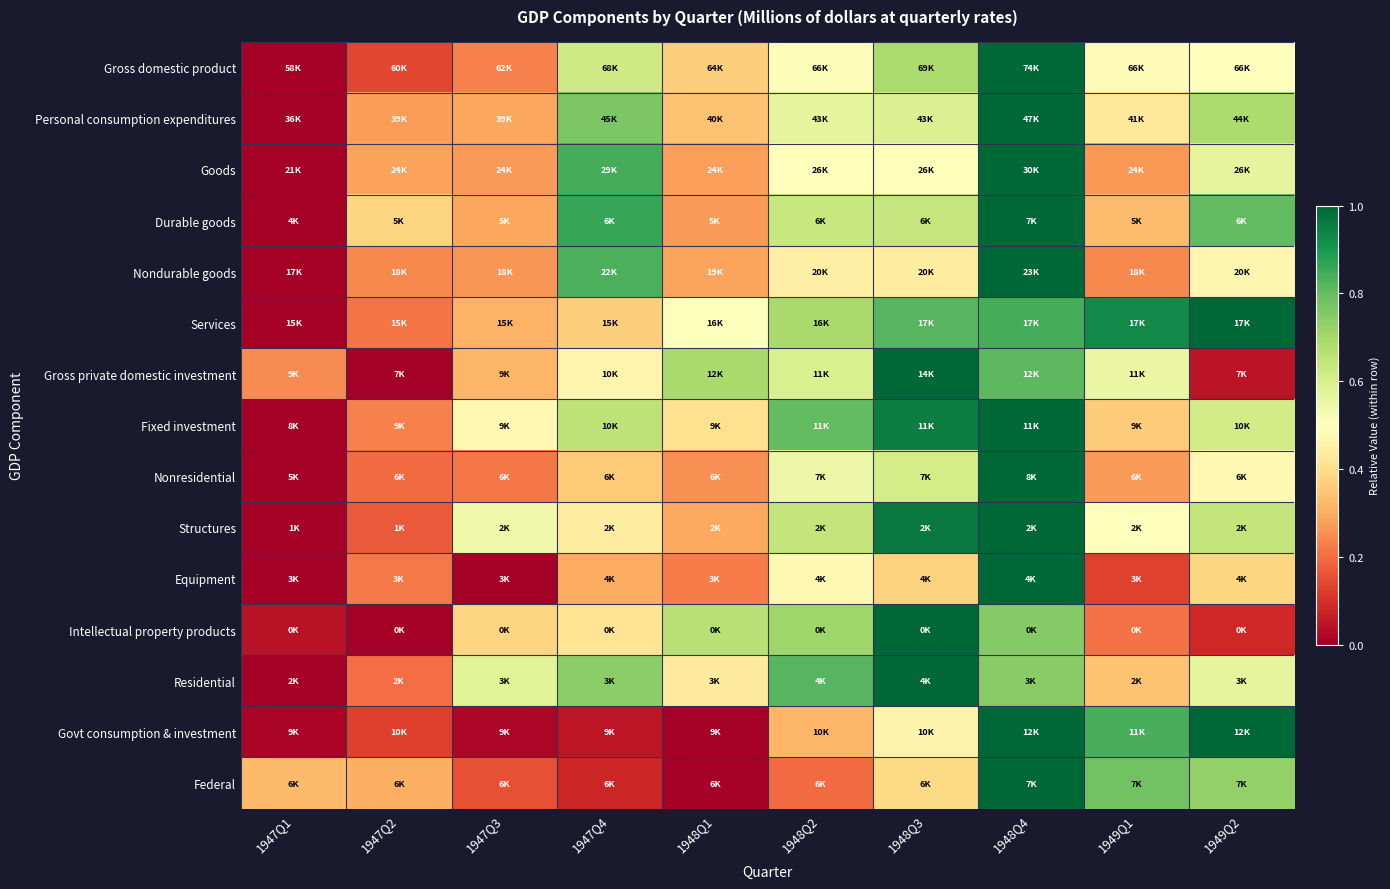

What is the greatest value displayed?

1.0